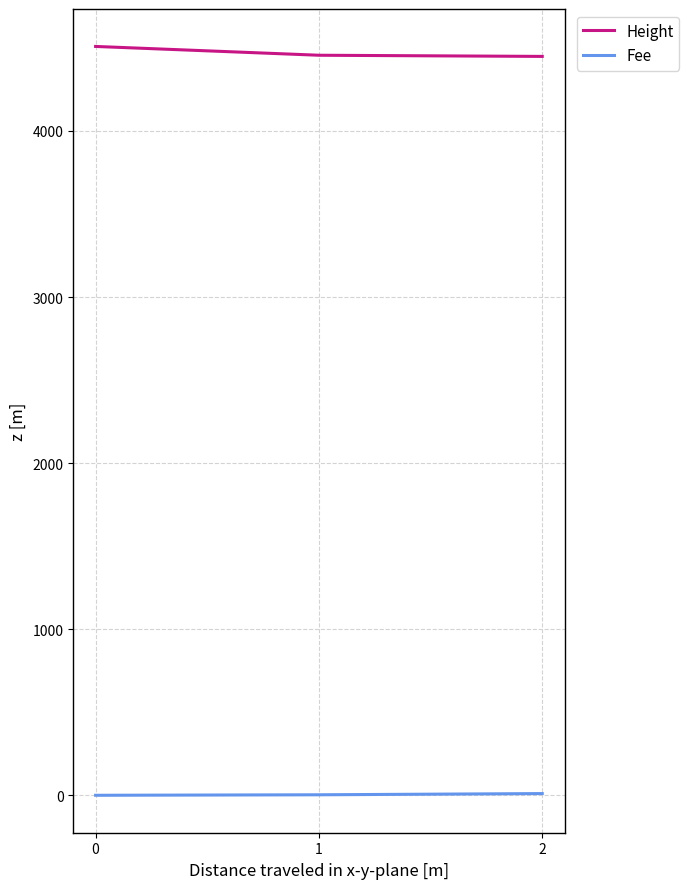

Where does the Fee series first go above 3?

1